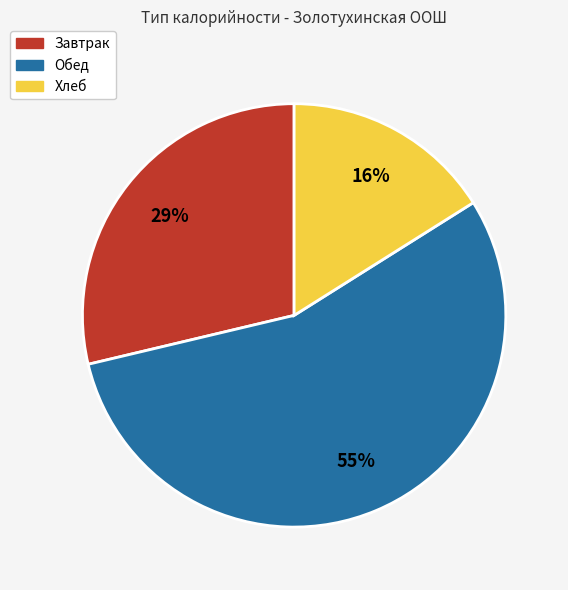

True or false: Завтрак accounts for 34% of the total.

False